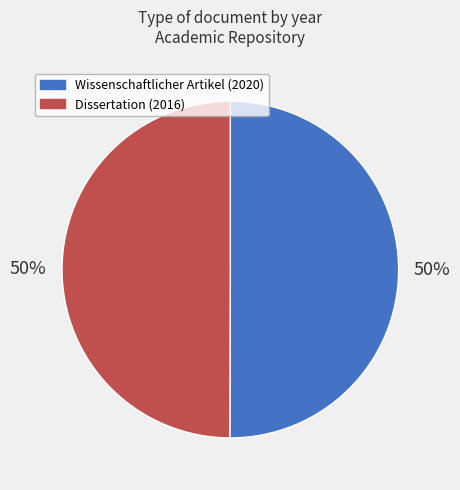

To the nearest percent, what is the average slice percentage?

50%